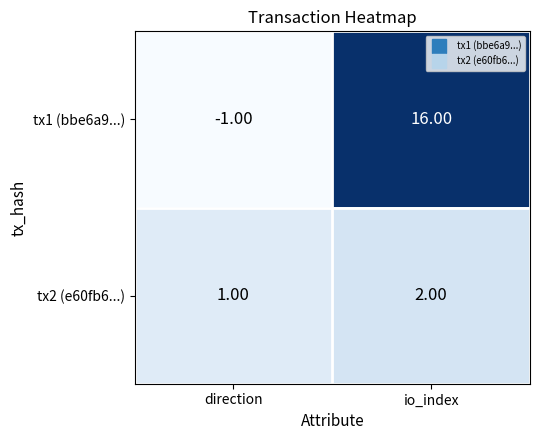

What is the difference between the maximum and minimum values in the tx1 (bbe6a9...) series?

17